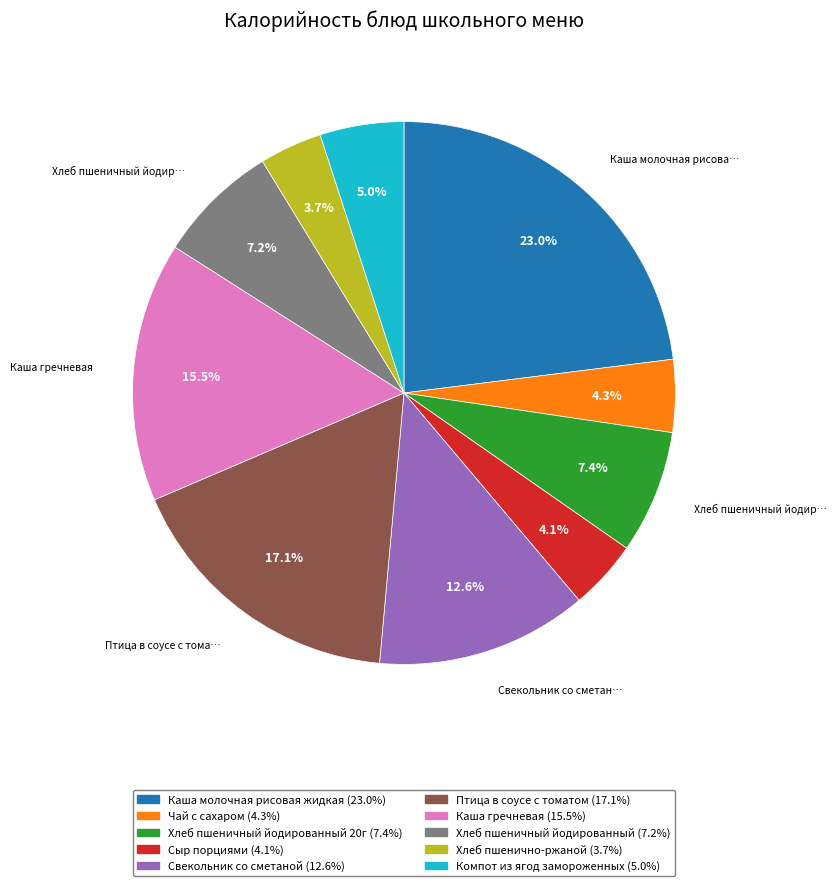

How many segments does this pie chart have?

10